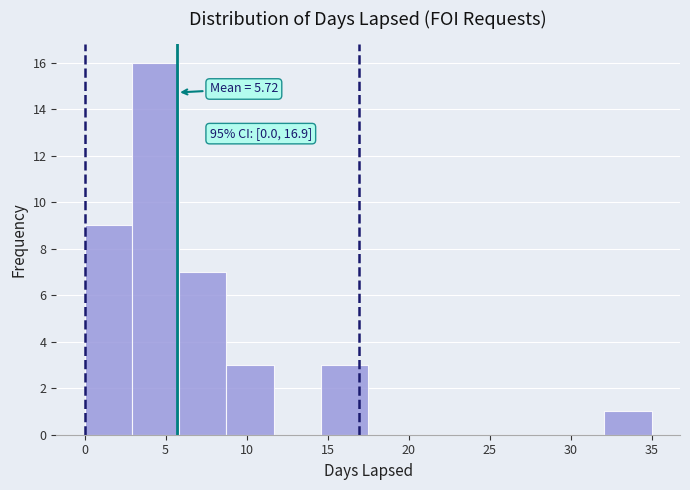

Which range on the x-axis has the tallest bar?

3.0 to 6.0